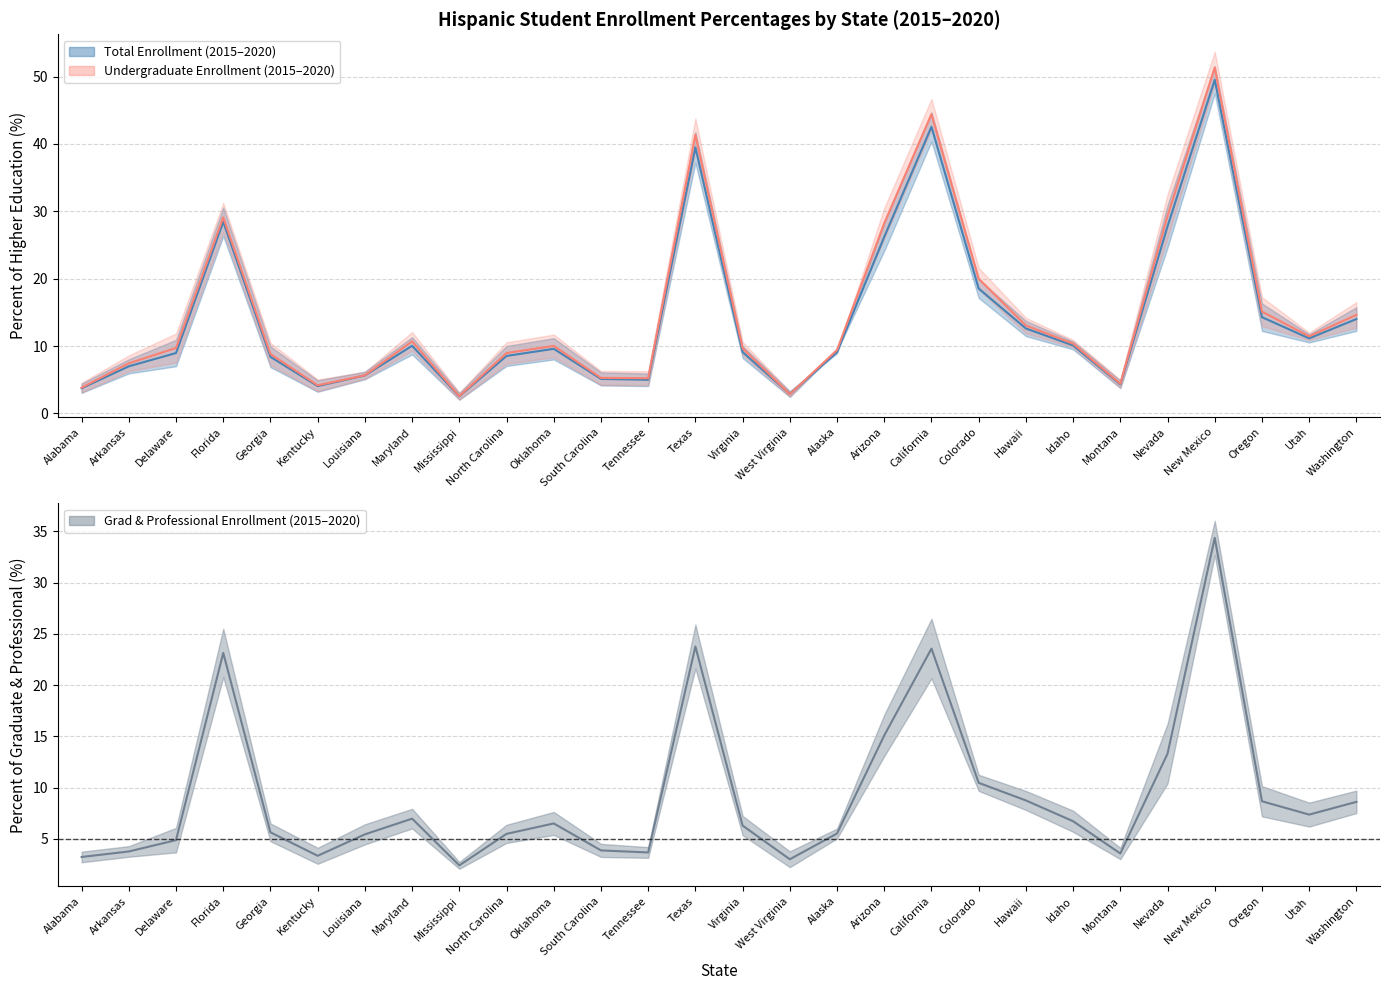

The value of Undergraduate Enrollment (mean) at Hawaii is 8.5. True or false?

False